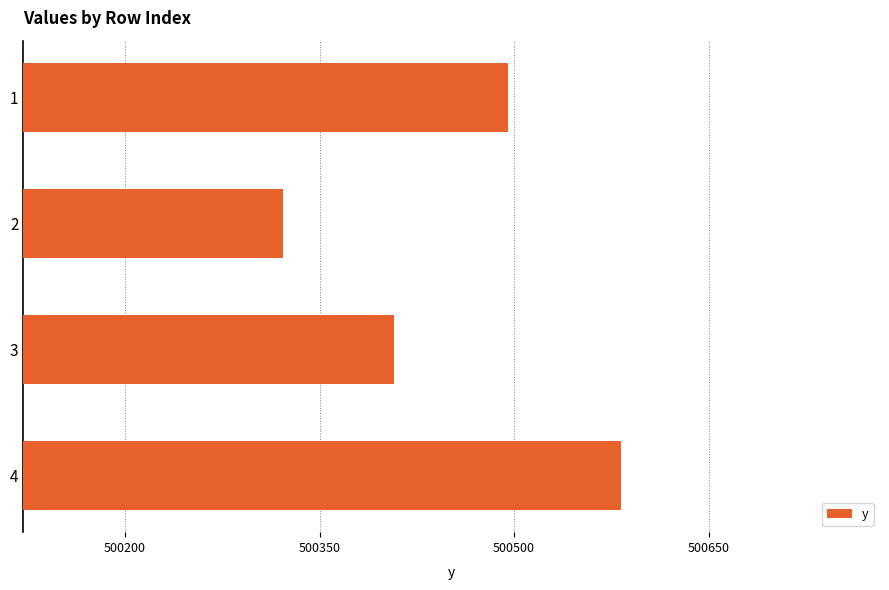

What is the change in value from 1 to 4?

+86.7